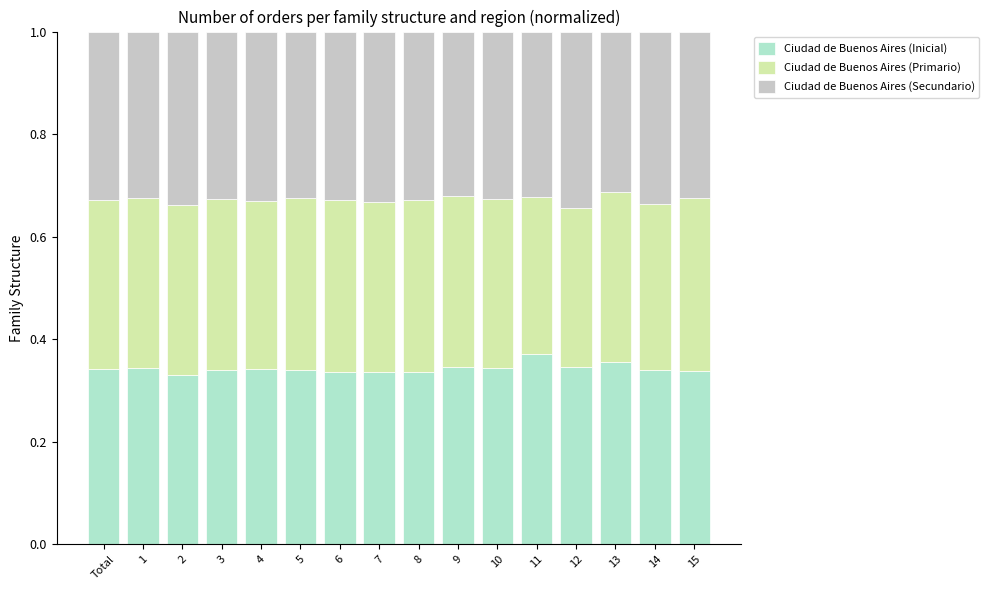

How many Ciudad de Buenos Aires (Inicial) values are between 0 and 1?

16